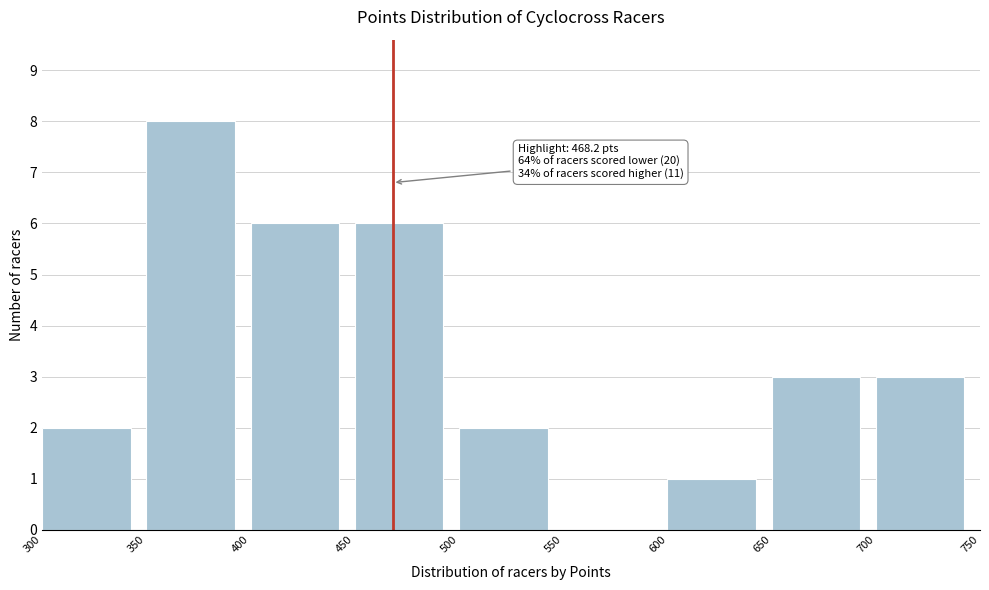

Which range on the x-axis has the tallest bar?

350 to 400